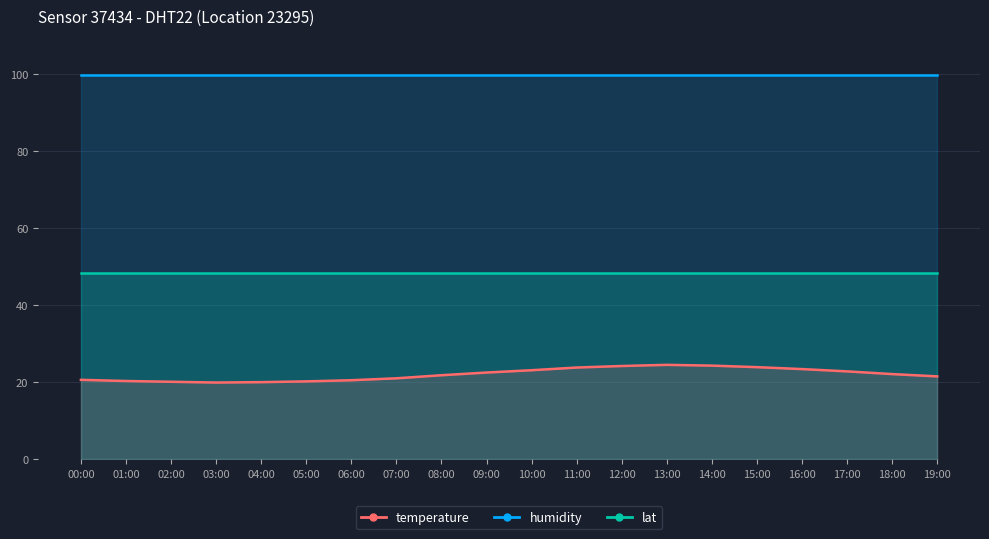

What is the average value of the humidity series?

99.9